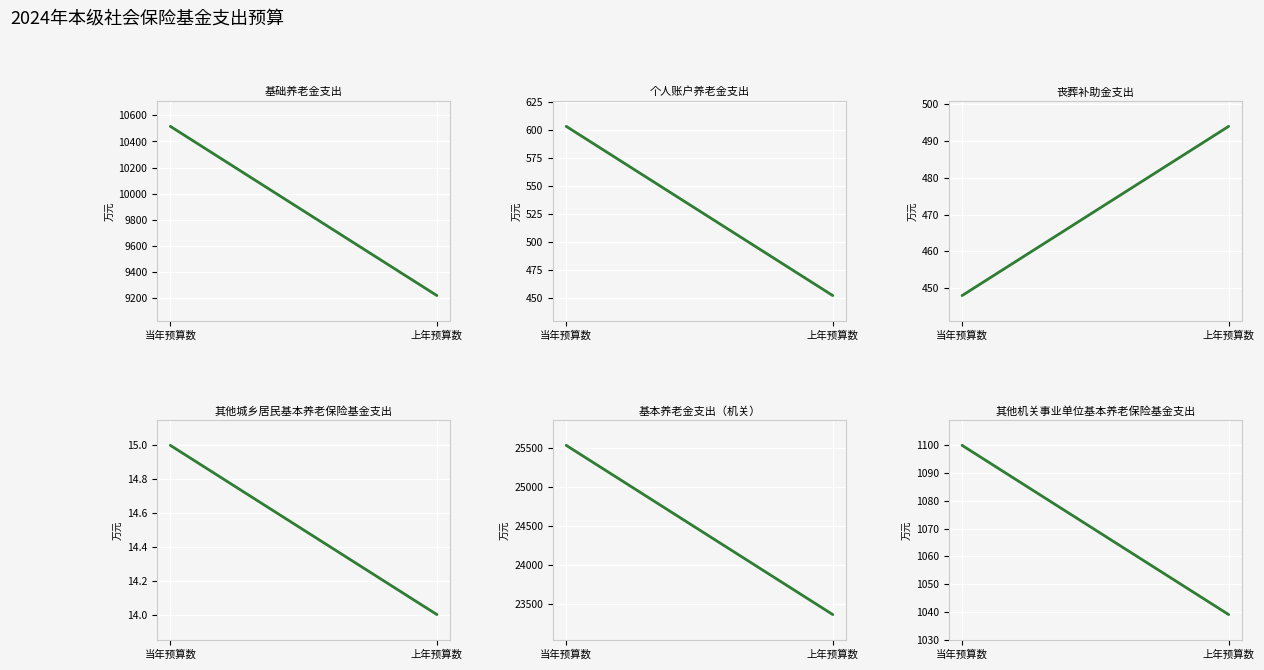

What is the average value of the 基本养老金支出（机关） series?

24444